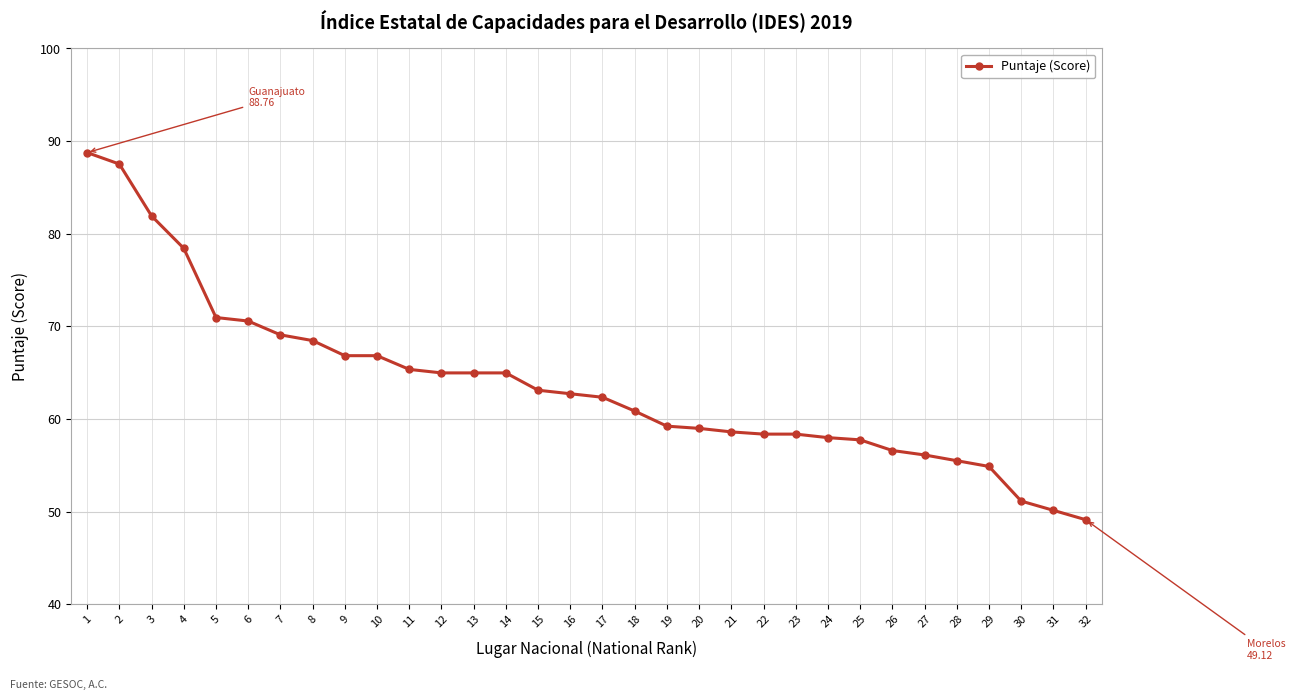

Read the value at 4.

78.4